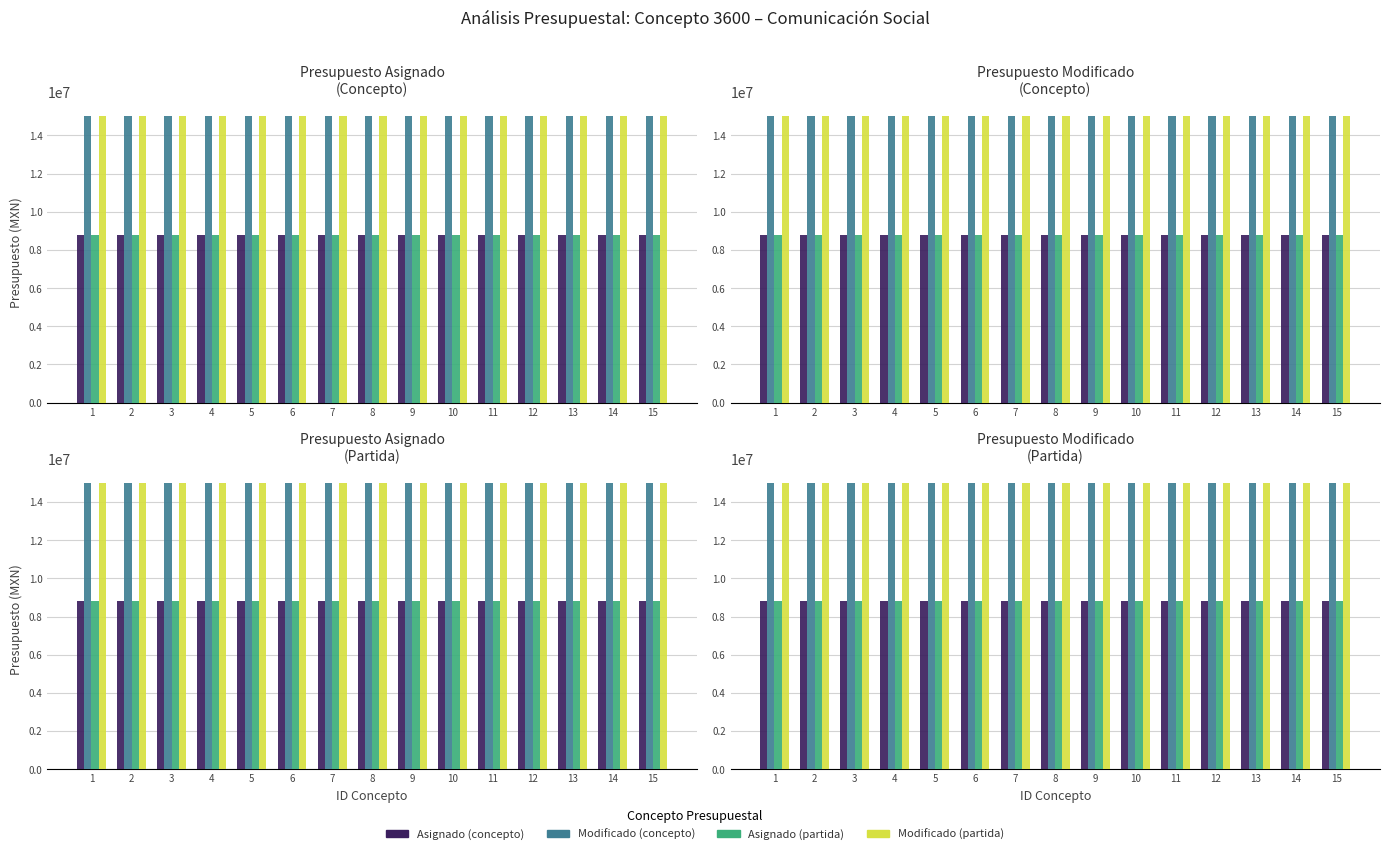

Reading left to right, transcribe all the data shown in this chart.

Asignado (concepto): 1=8807674	2=8807674	3=8807674	4=8807674	5=8807674	6=8807674	7=8807674	8=8807674	9=8807674	10=8807674	11=8807674	12=8807674	13=8807674	14=8807674	15=8807674
Modificado (concepto): 1=15000867	2=15000867	3=15000867	4=15000867	5=15000867	6=15000867	7=15000867	8=15000867	9=15000867	10=15000867	11=15000867	12=15000867	13=15000867	14=15000867	15=15000867
Asignado (partida): 1=8807674	2=8807674	3=8807674	4=8807674	5=8807674	6=8807674	7=8807674	8=8807674	9=8807674	10=8807674	11=8807674	12=8807674	13=8807674	14=8807674	15=8807674
Modificado (partida): 1=15000867	2=15000867	3=15000867	4=15000867	5=15000867	6=15000867	7=15000867	8=15000867	9=15000867	10=15000867	11=15000867	12=15000867	13=15000867	14=15000867	15=15000867